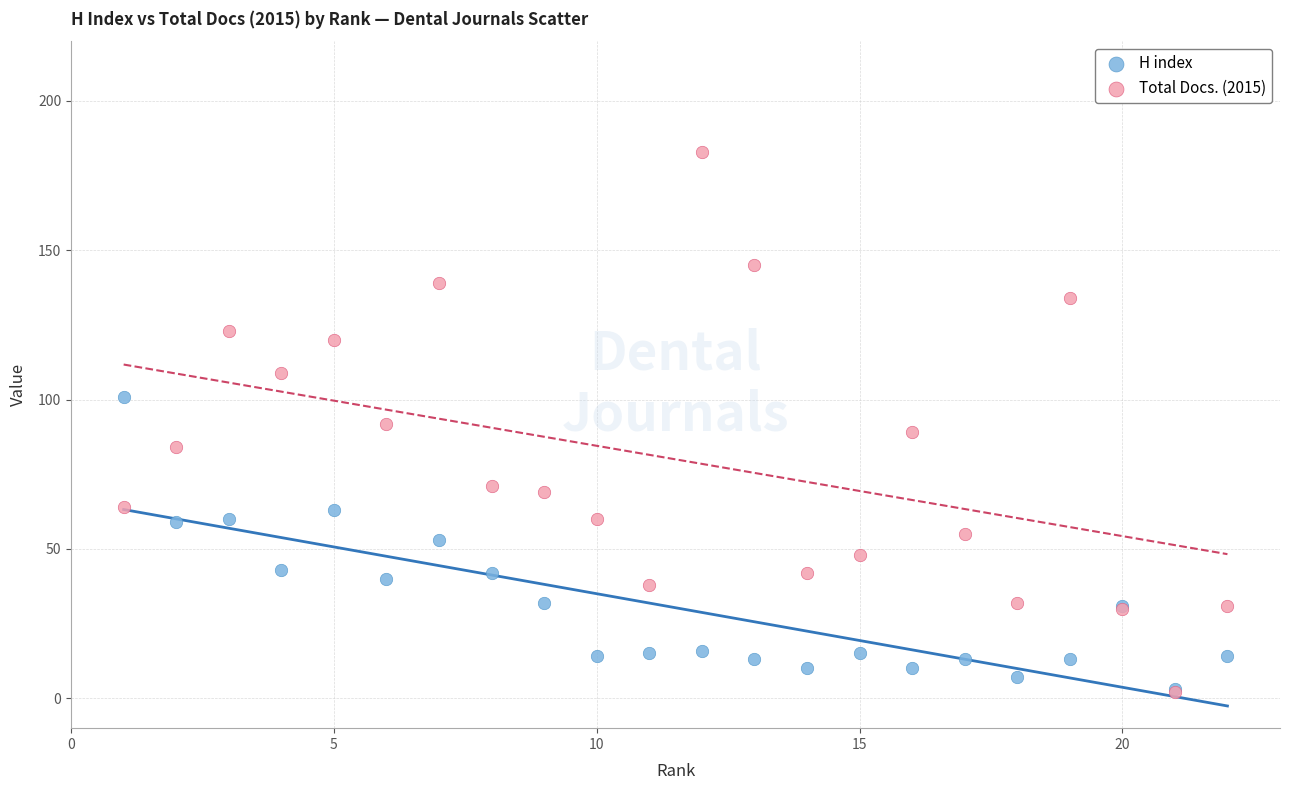

Which series reaches the maximum Y coordinate?

Total Docs. (2015)